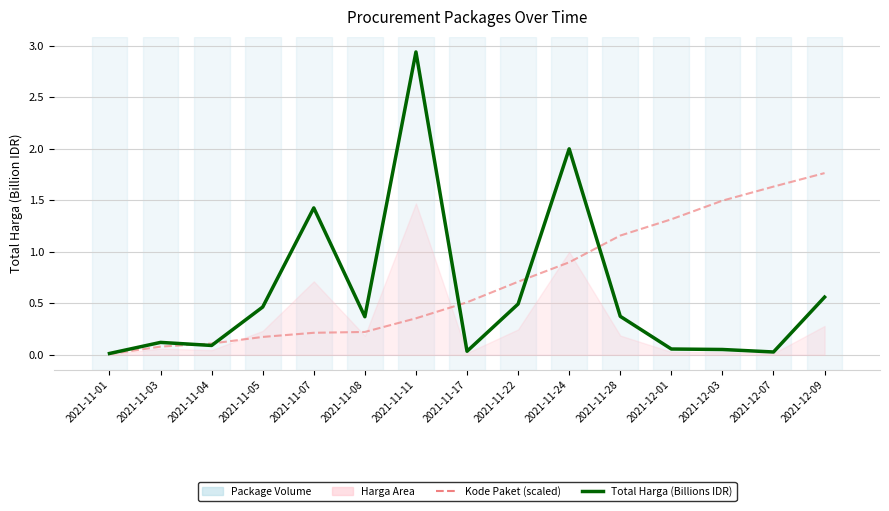

Rank the series at 2021-12-03 from lowest to highest value.

Total Harga (Billions IDR), Kode Paket (scaled)